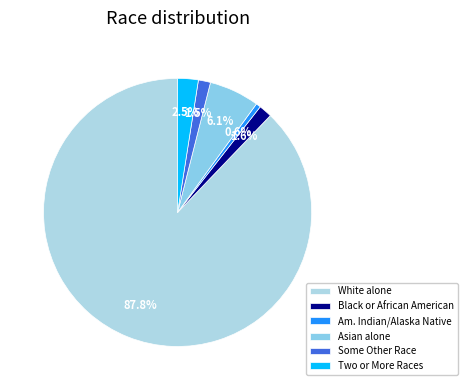

To the nearest percent, what is the combined percentage of White alone and Asian alone?

94%